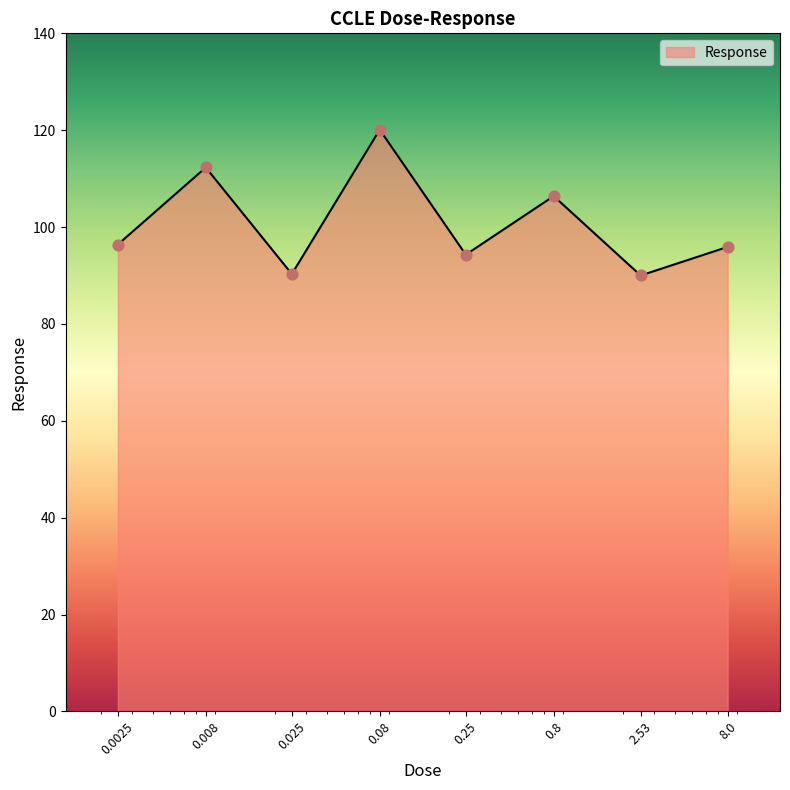

What is the difference between the second highest and minimum values?

22.3